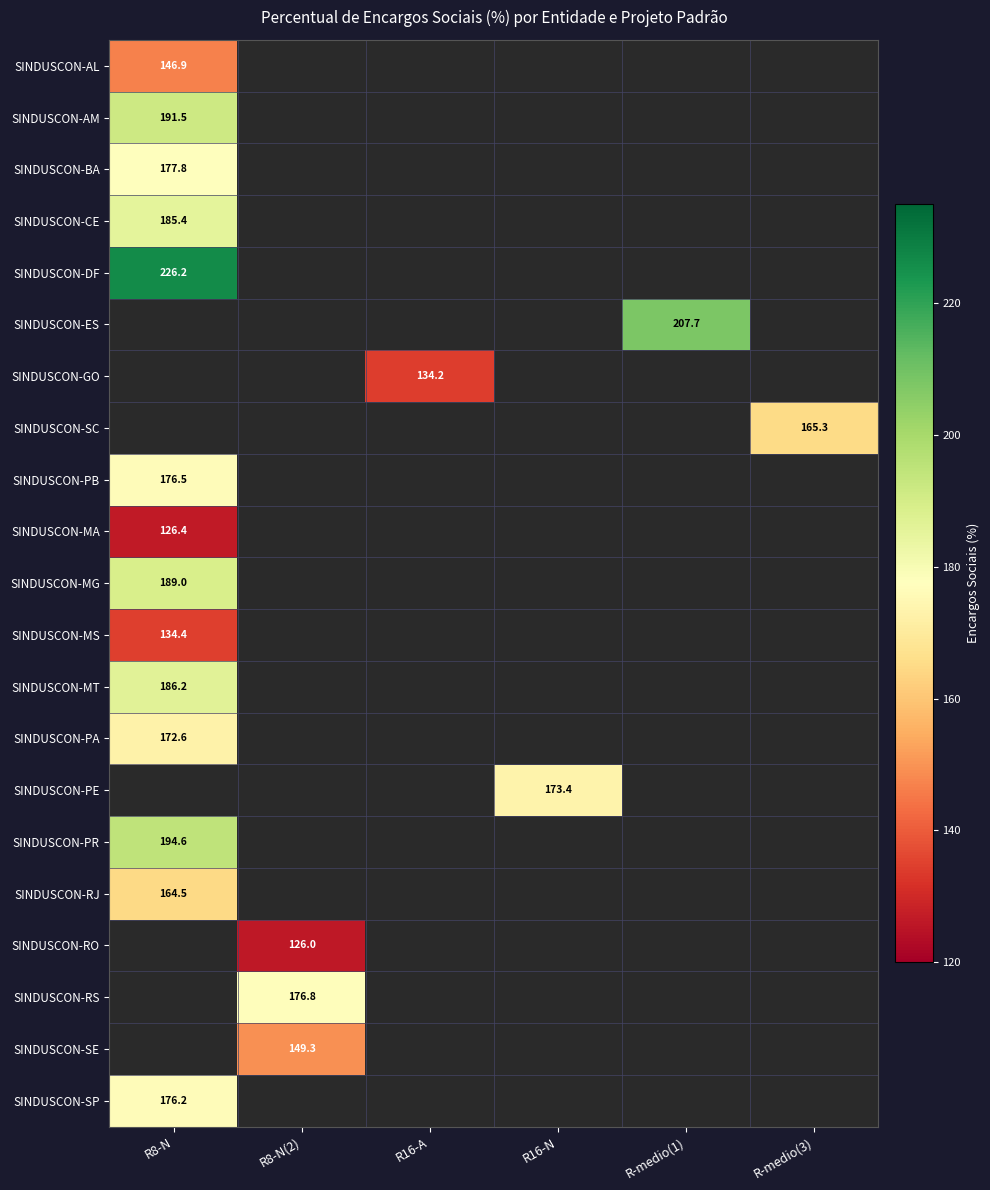

What is the smallest value displayed?

126.0